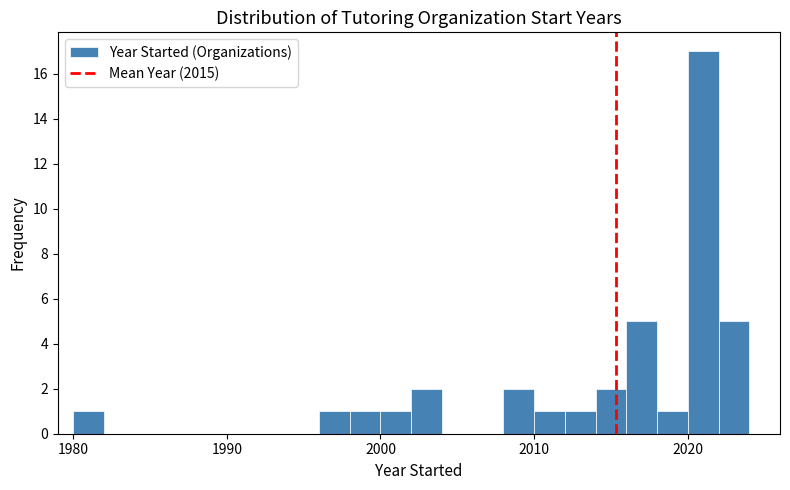

Read against the x-axis, roughly where is the centre of the tallest bar?

2021